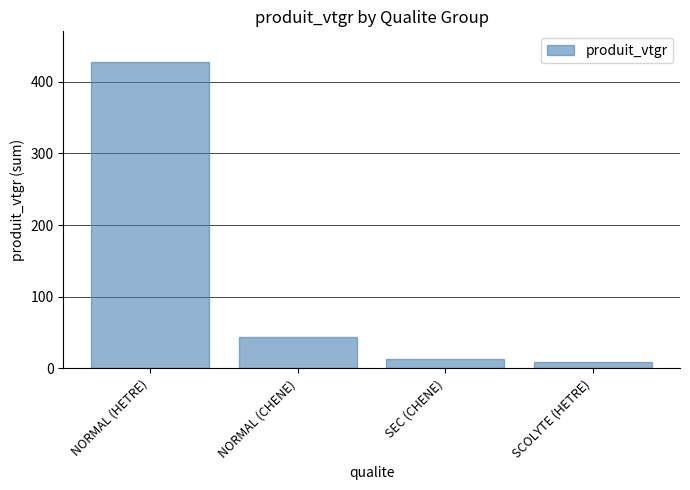

The value at SCOLYTE (HETRE) is 9.2. True or false?

True